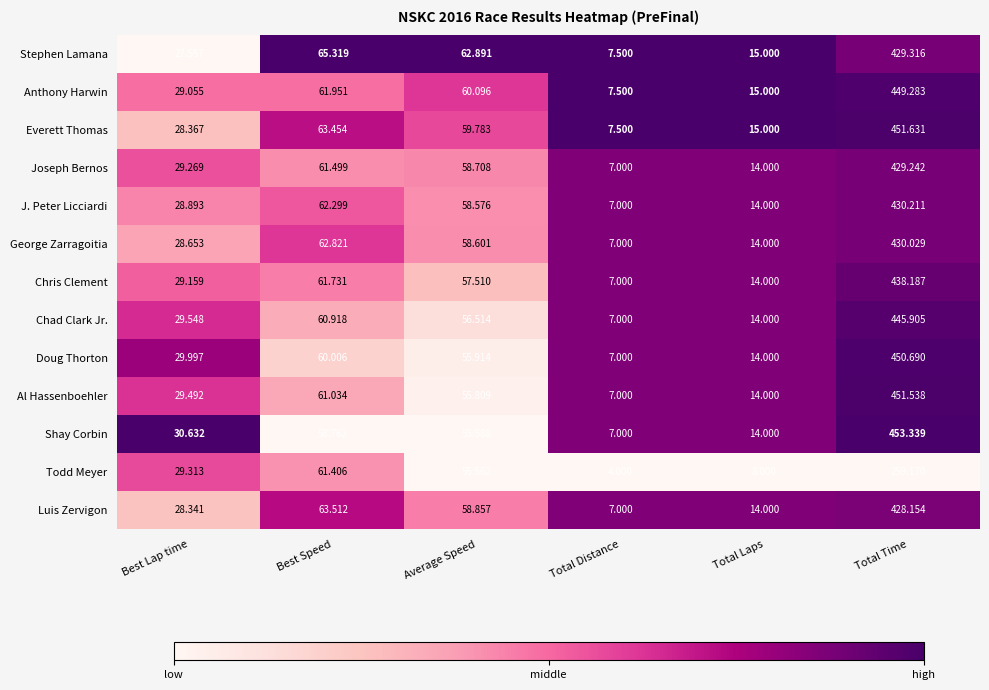

List the series in order of their peak value, highest first.

Shay Corbin, Everett Thomas, Al Hassenboehler, Doug Thorton, Anthony Harwin, Chad Clark Jr., Chris Clement, J. Peter Licciardi, George Zarragoitia, Stephen Lamana, Joseph Bernos, Luis Zervigon, Todd Meyer